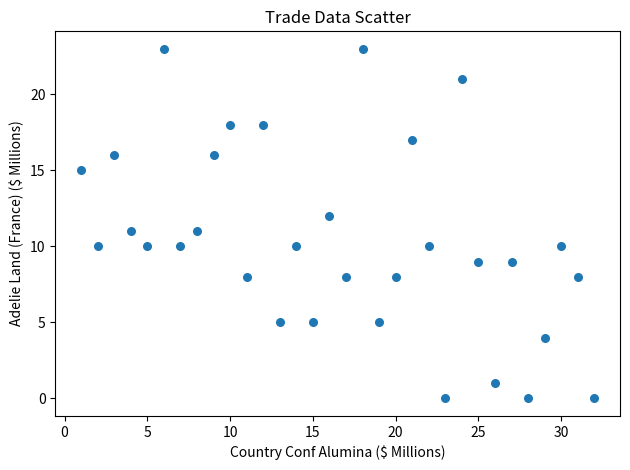

What is the range of X values (max minus min)?

31